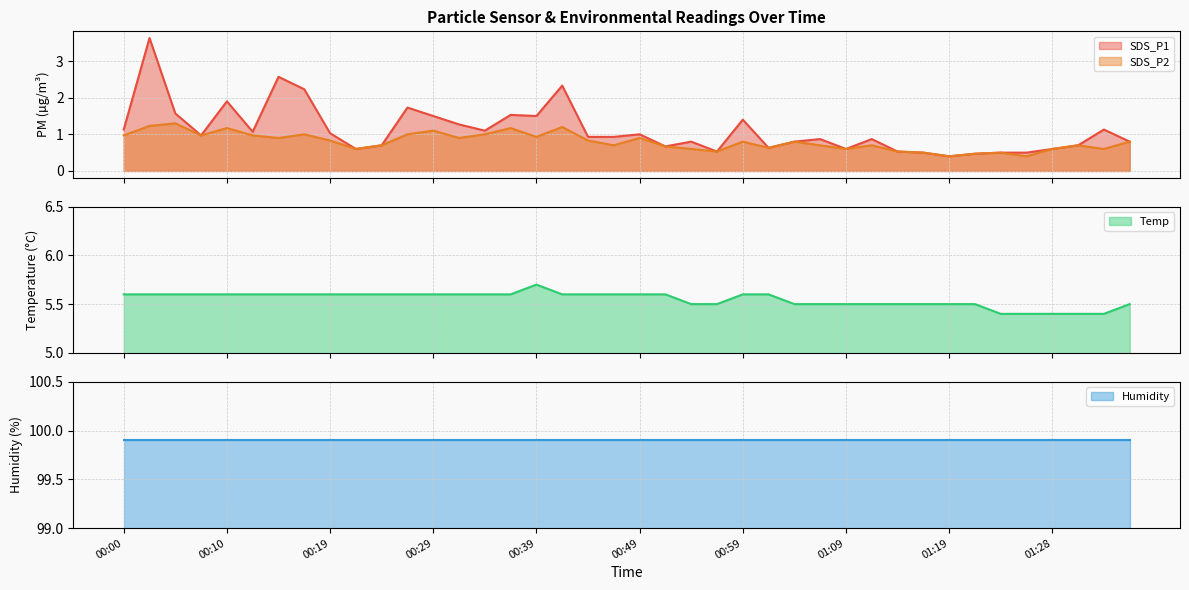

True or false: SDS_P2 and SDS_P1 intersect in this chart.

False